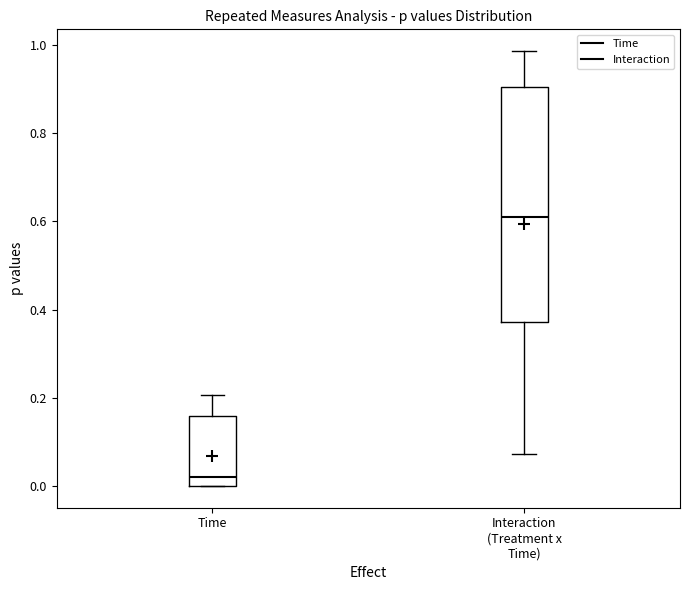

Which box is the tallest, from its lower edge to its upper edge?

Interaction (Treatment x Time)